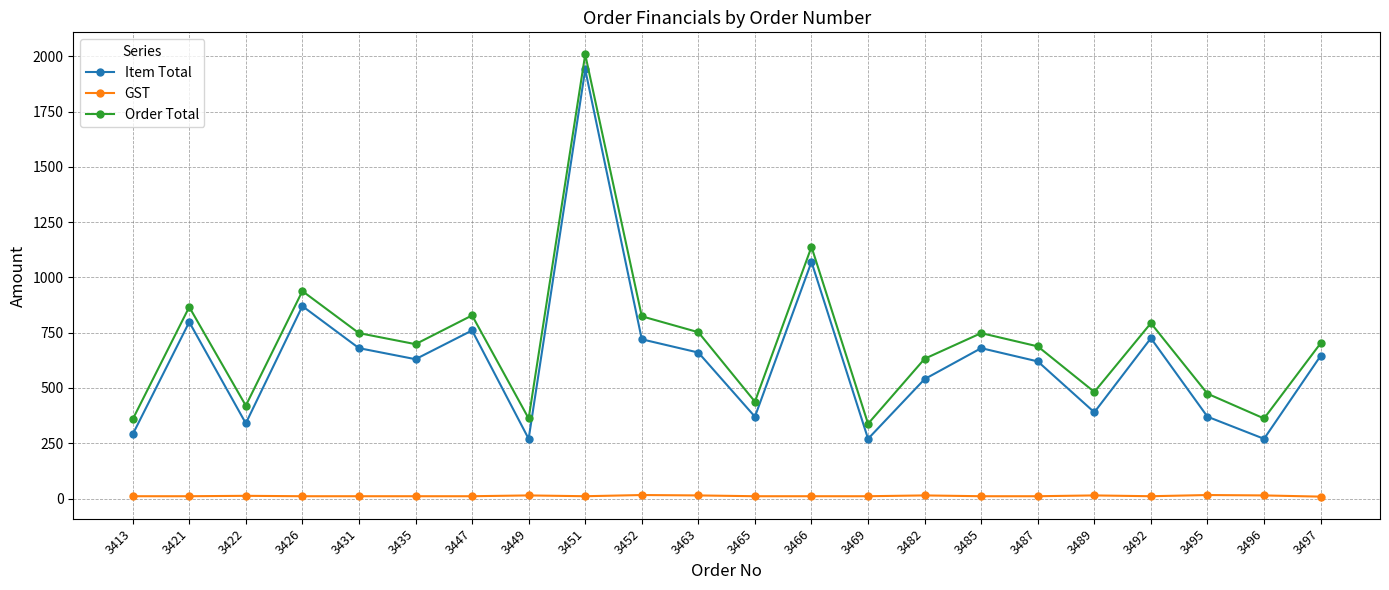

True or false: Order Total and Item Total intersect in this chart.

False